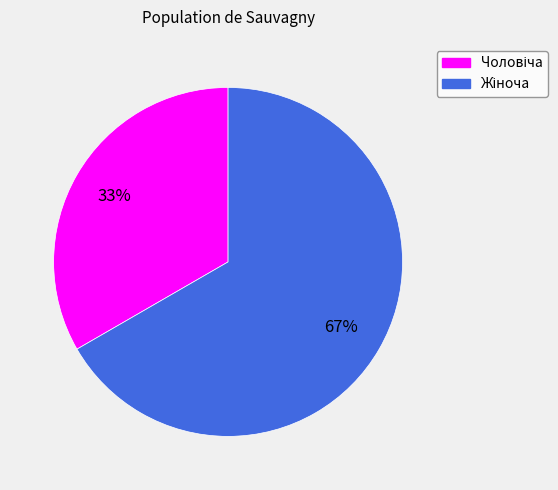

To the nearest percent, what is the average slice percentage?

50%